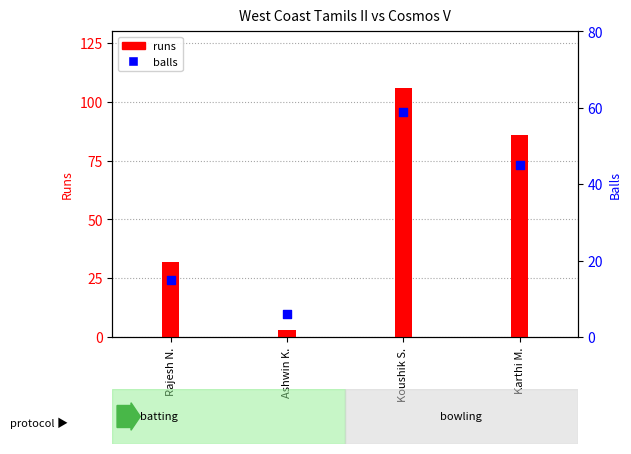

Which series has the largest total across all categories?

runs